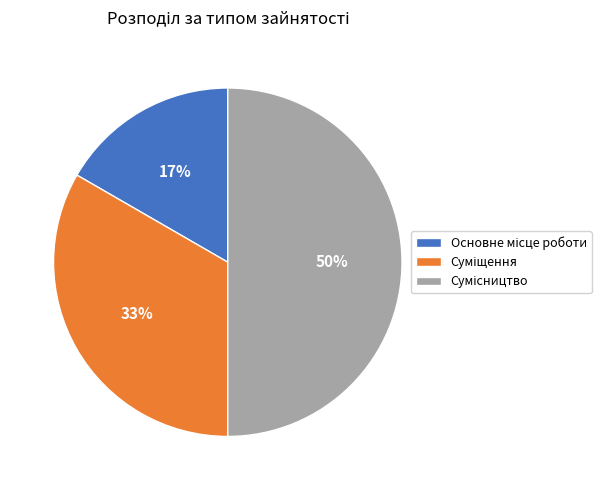

To the nearest percent, what is the average slice percentage?

33%